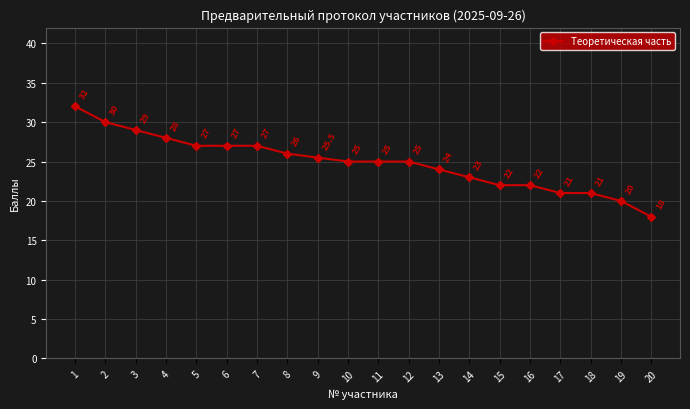

Is this an area chart (filled region under the line)?

No